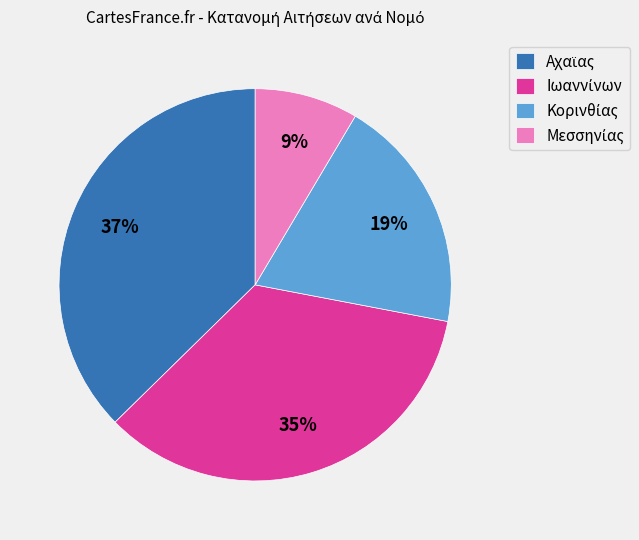

How many slices are in this pie chart?

4